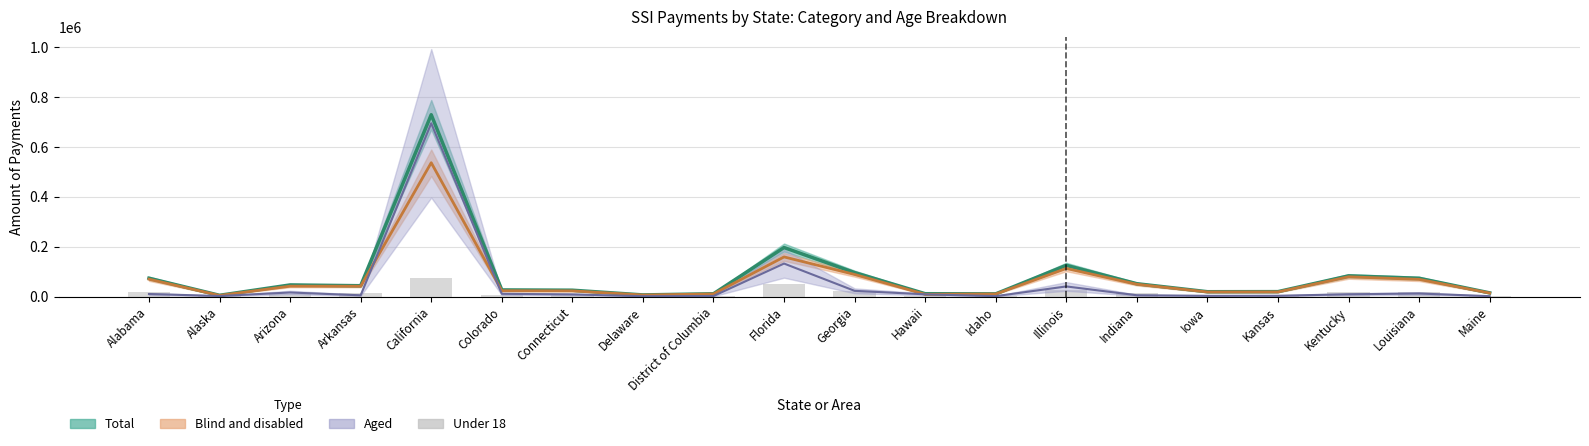

What is the value of the 1st bar from the left?

17398